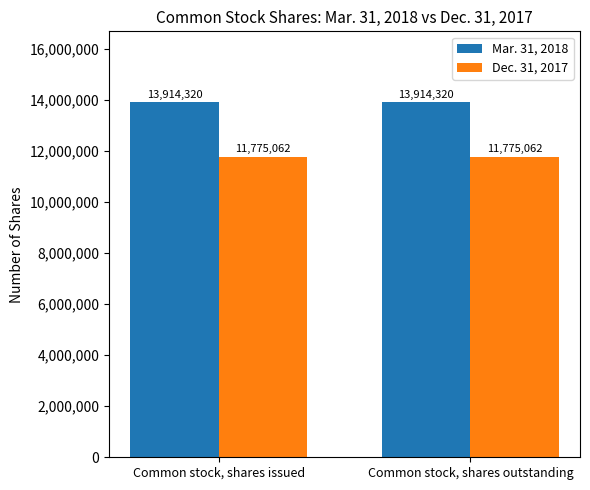

Rank the series by their maximum value, from lowest to highest.

Dec. 31, 2017, Mar. 31, 2018